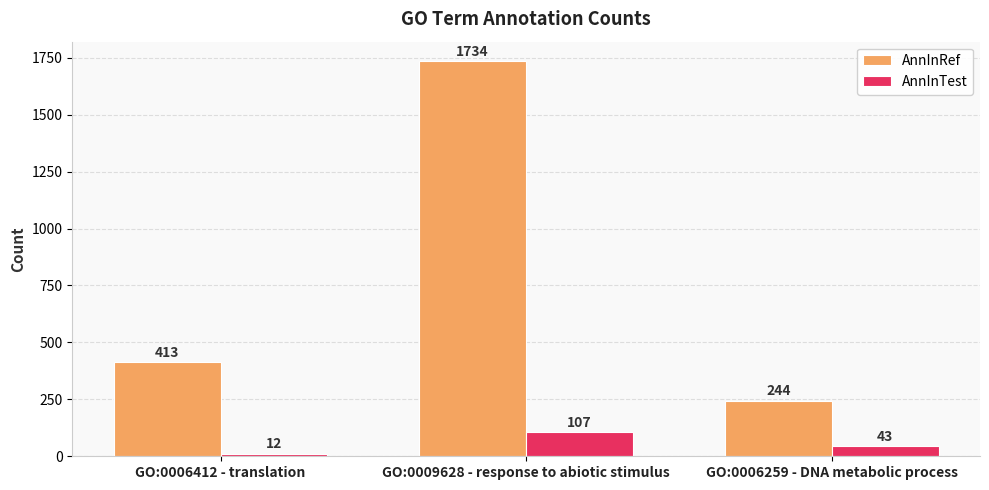

List the series in order of their overall mean, lowest first.

AnnInTest, AnnInRef